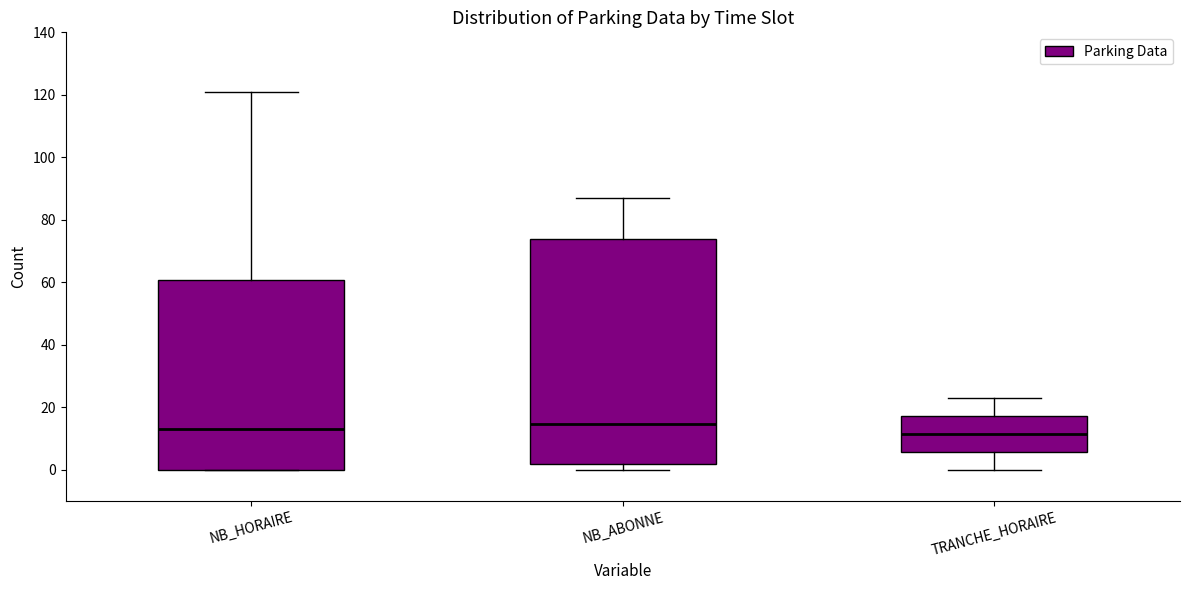

Reading left to right, transcribe this box plot: for each box, give where its median line is, the range the box spans, and where its two whiskers end, as read against the y-axis. The values are not printed on the chart, so give them approximately, as read against the axis.

NB_HORAIRE: median 14, box 0 to 60, whiskers 0 to 122
NB_ABONNE: median 14, box 2 to 74, whiskers 0 to 88
TRANCHE_HORAIRE: median 12, box 6 to 18, whiskers 0 to 24